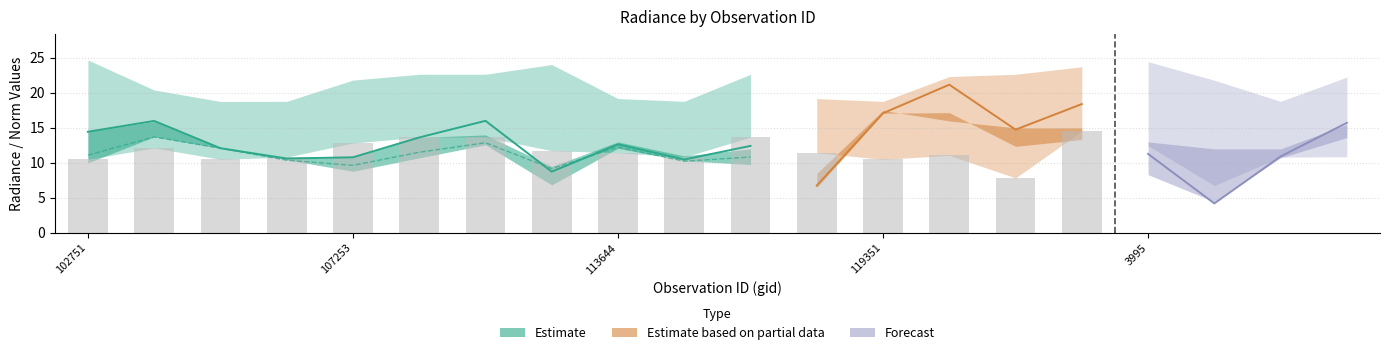

What is the total value across all series at 115591?

59.6